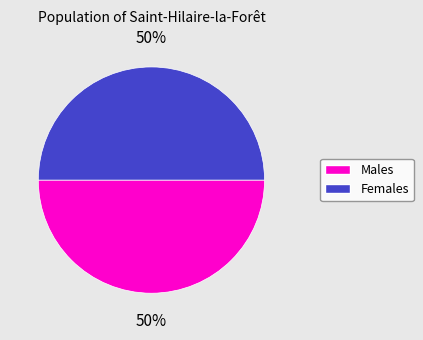

To the nearest percent, what is the average slice percentage?

50%